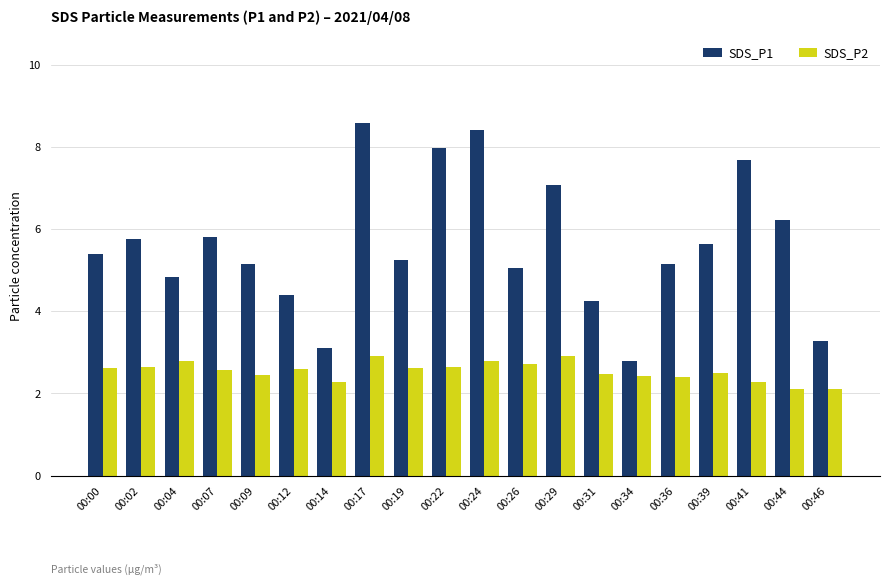

Which series has the widest spread of values?

SDS_P1